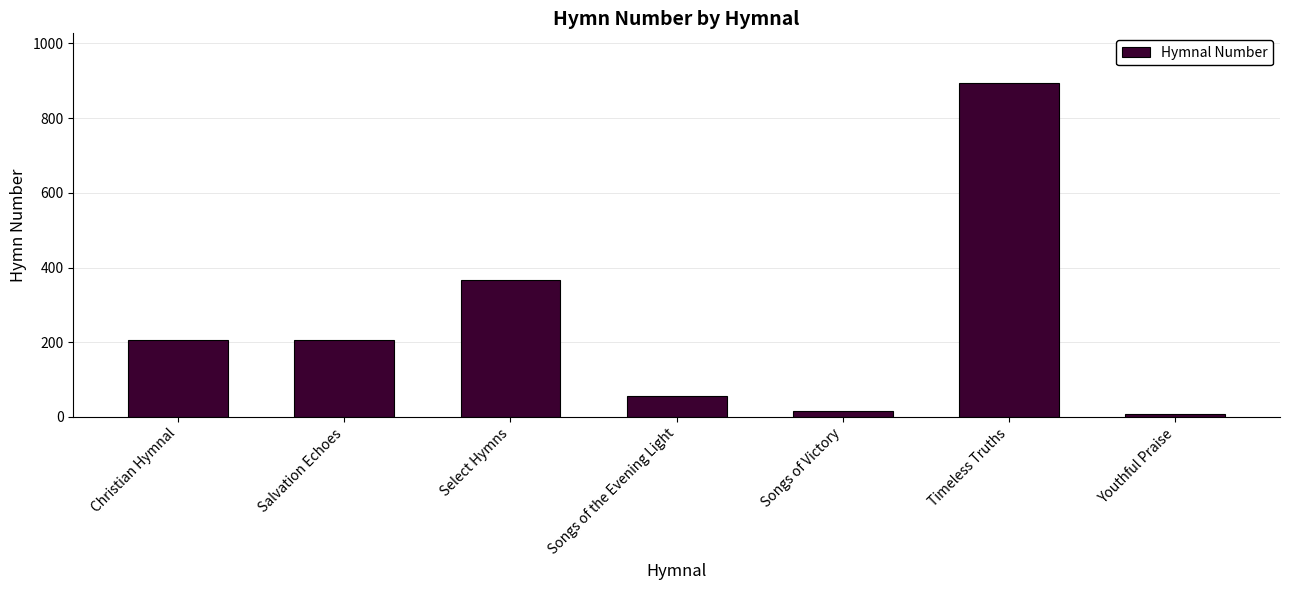

True or false: the data shows 207 at Christian Hymnal.

True